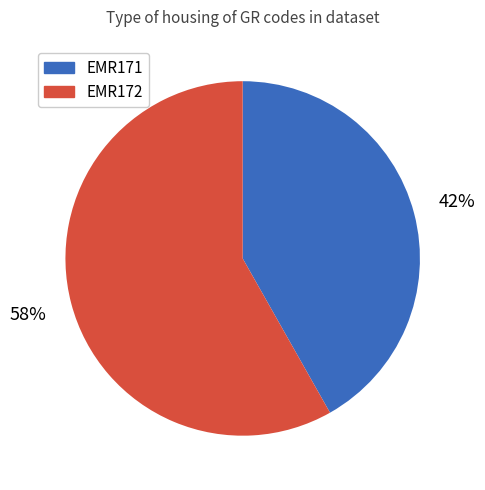

To the nearest percent, what percentage of the pie is EMR172?

58%